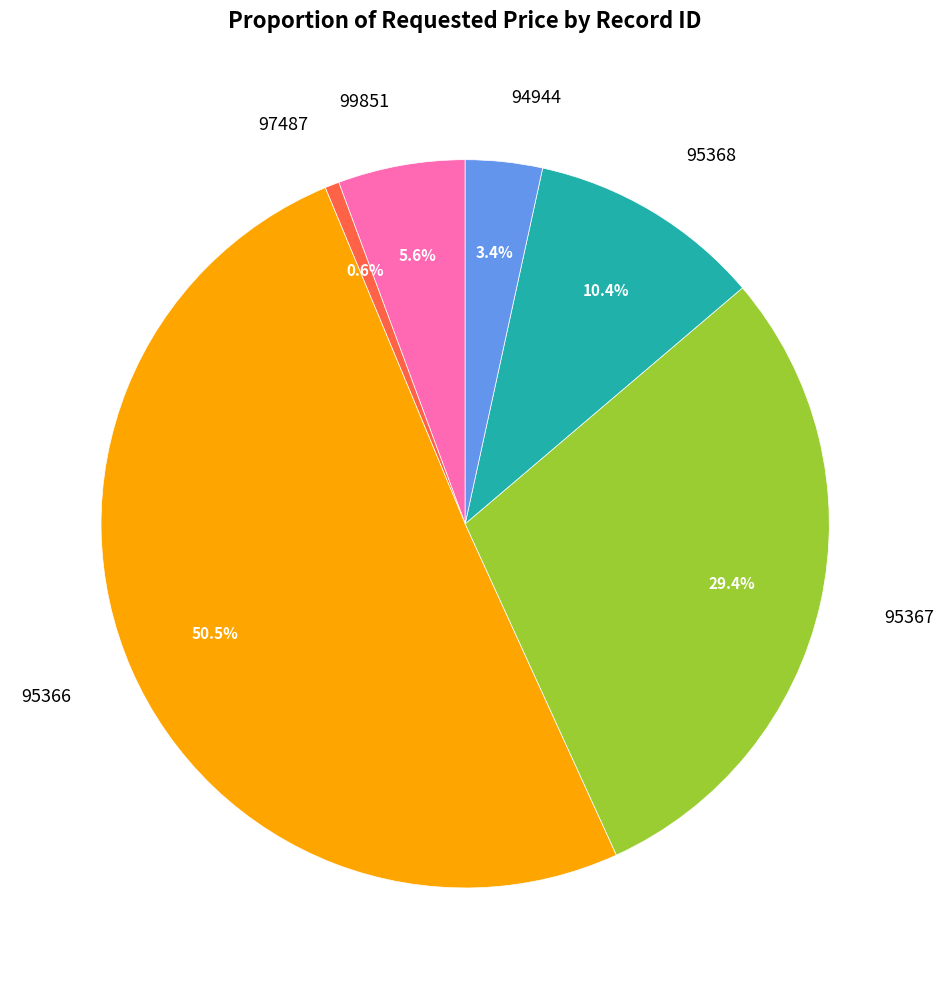

Count the number of slices in the pie.

6